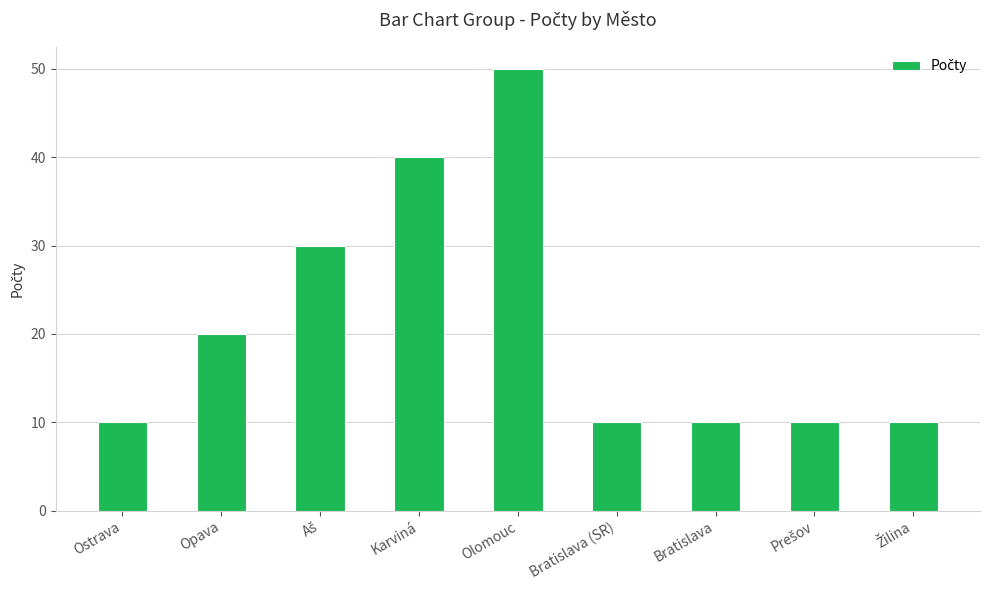

How many categories are shown in the chart?

9